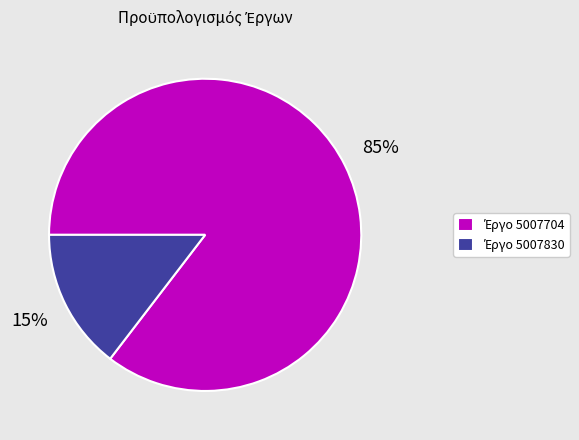

Does any single category account for the majority?

Yes